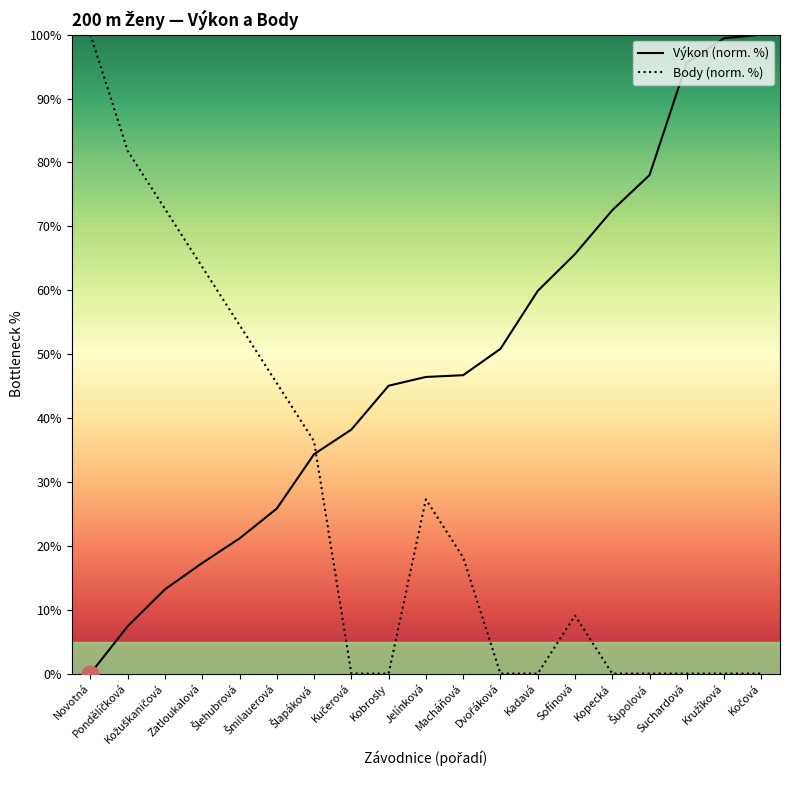

Between Kobrosly and Kopecká, which series saw the biggest shift?

Výkon (norm. %)